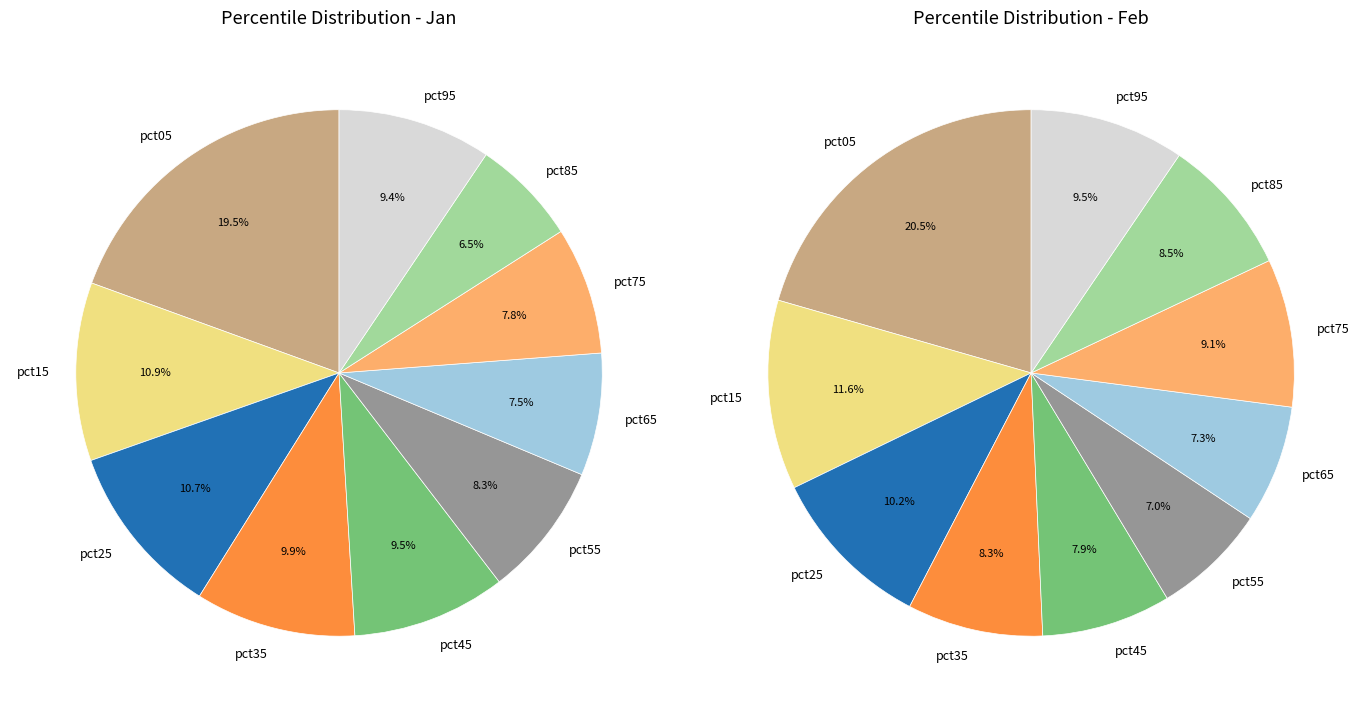

The pct75 slice represents 8% of the pie. True or false?

True